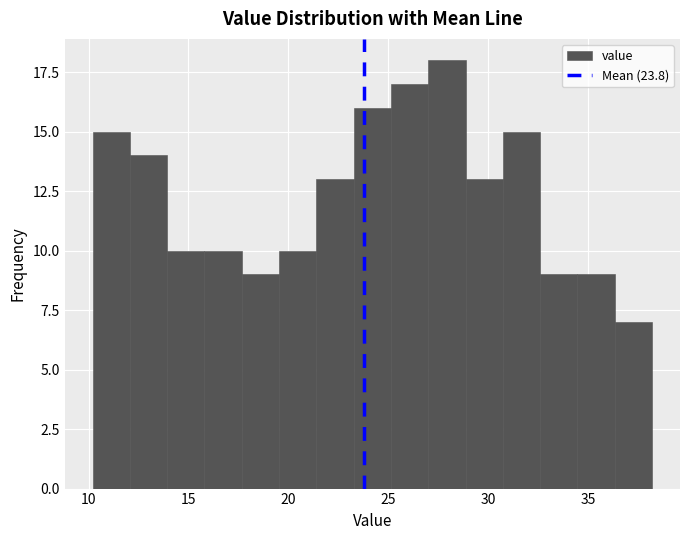

Read against the x-axis, roughly where is the centre of the tallest bar?

28.0